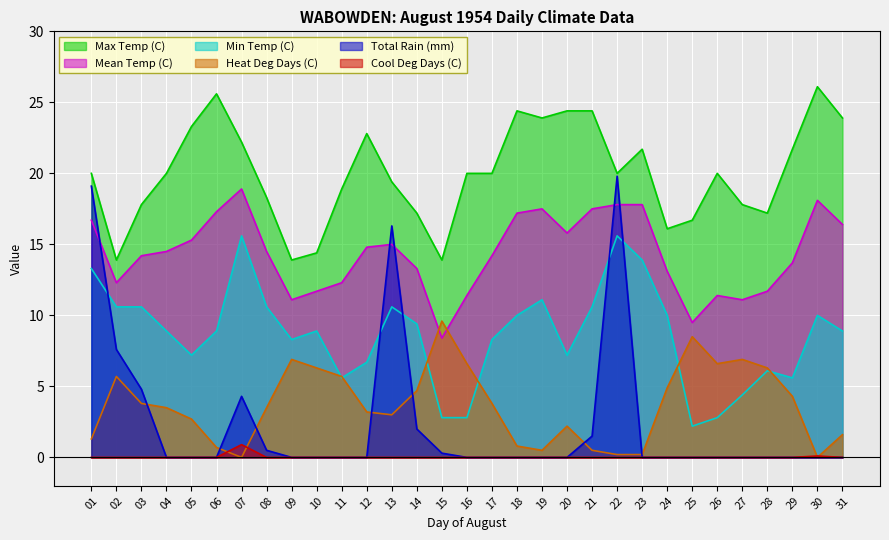

At 25, list the series in order from smallest to largest.

Total Rain (mm), Cool Deg Days (C), Min Temp (C), Heat Deg Days (C), Mean Temp (C), Max Temp (C)